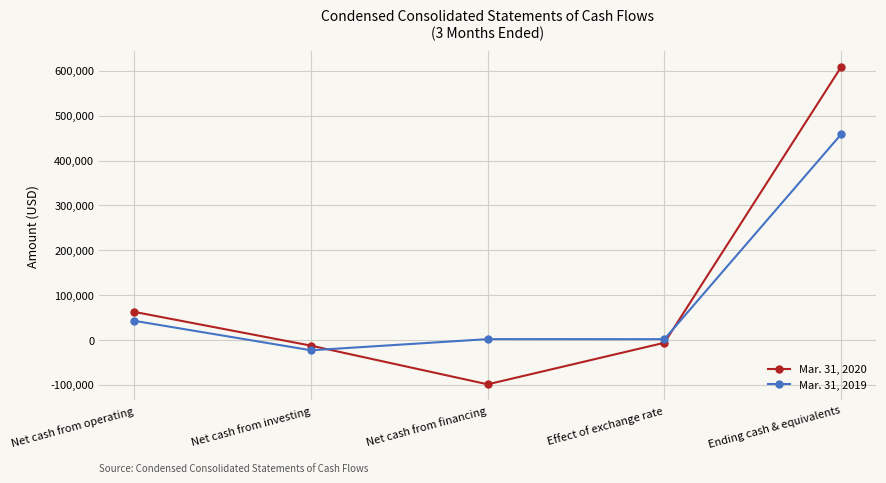

In Mar. 31, 2019, how many points are higher than both neighbors (excluding endpoints)?

1